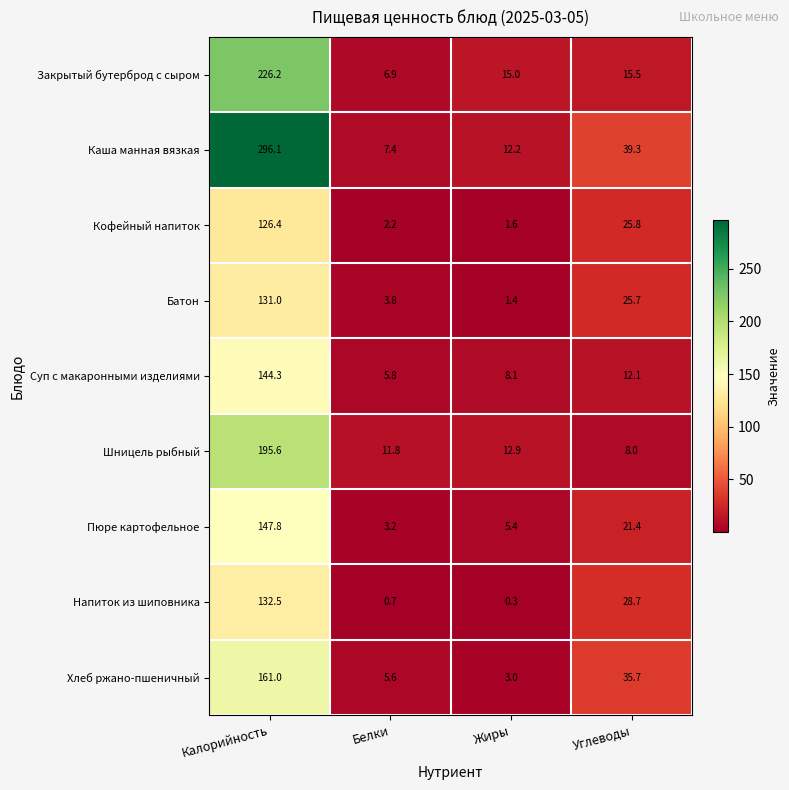

What is the difference between the Хлеб ржано-пшеничный values at Углеводы and Жиры?

32.7